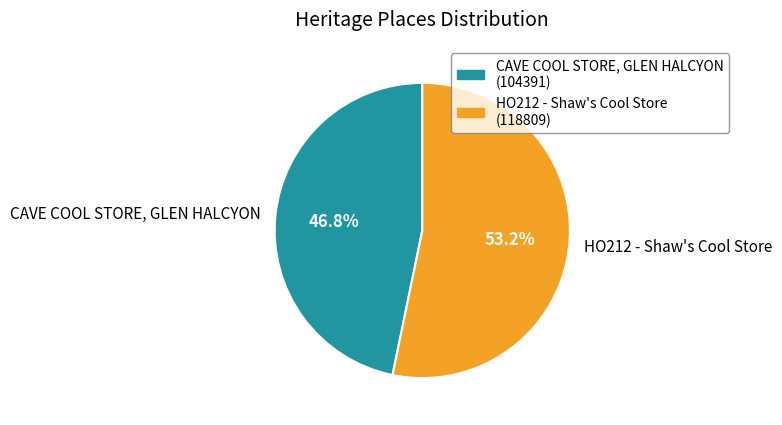

True or false: HO212 - Shaw's Cool Store accounts for 67% of the total.

False